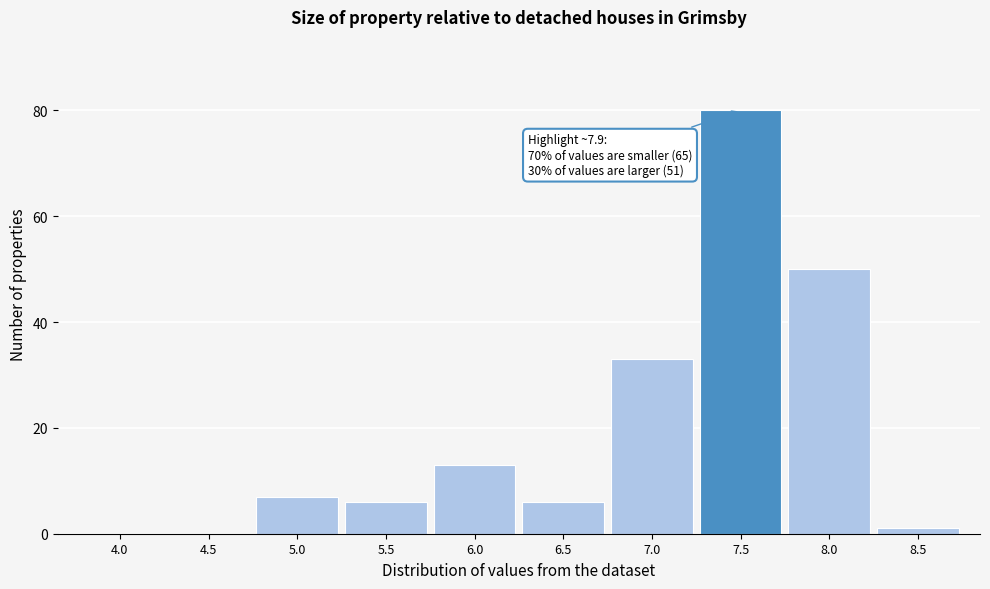

Reading left to right, extract all data points from this chart.

4.0=0	4.5=0	5.0=7	5.5=6	6.0=13	6.5=6	7.0=33	7.5=80	8.0=50	8.5=1